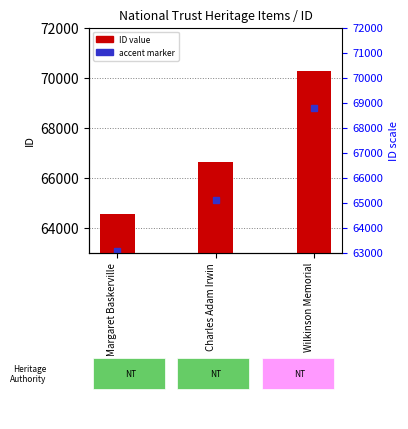

What is the difference between the maximum and minimum values?

5724